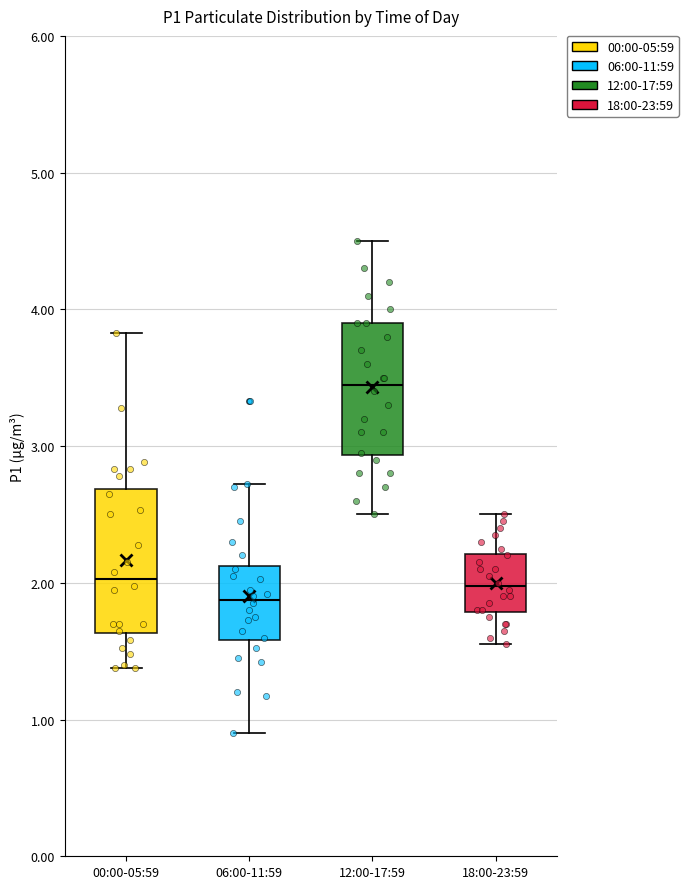

Where is the lower edge of the box for 18:00-23:59 on the y-axis? The values are not printed on the chart, so give them approximately, as read against the axis.

1.8